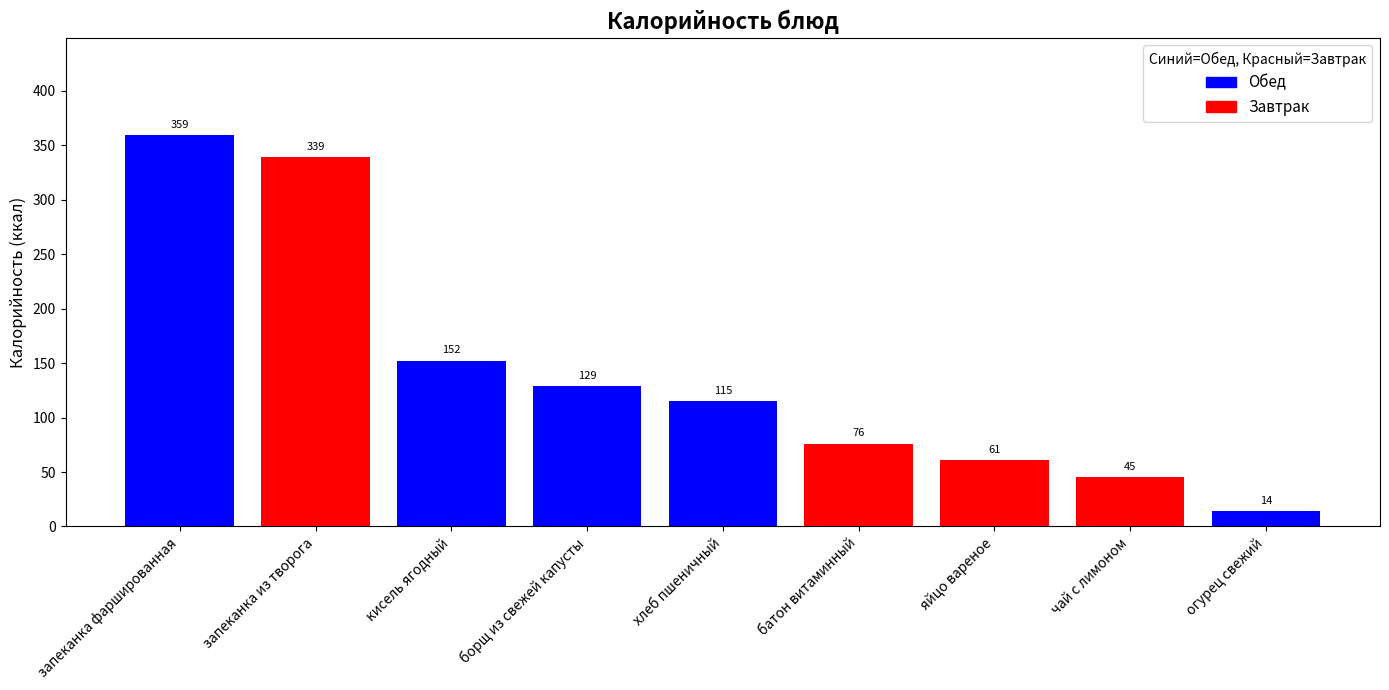

Which category has the highest value across all series?

запеканка фаршированная